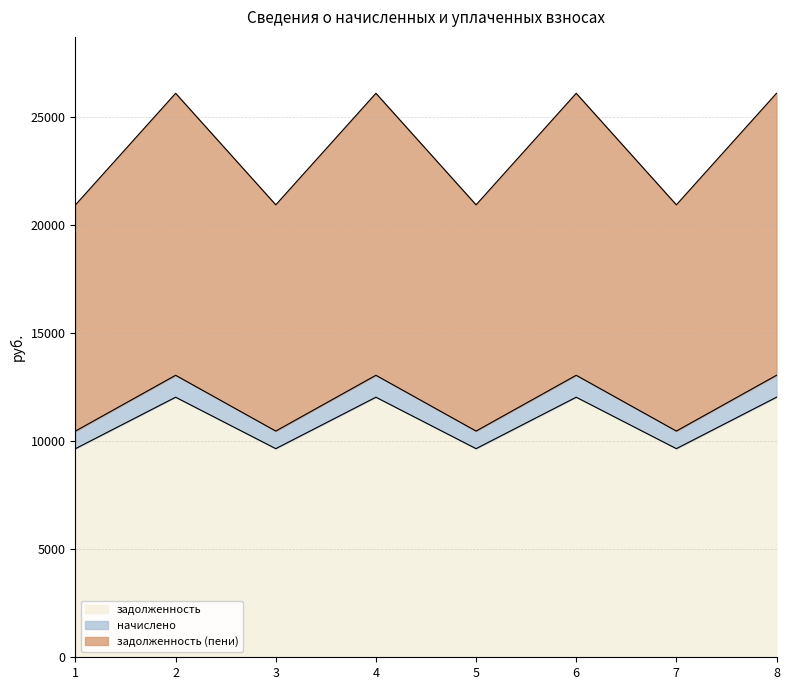

What is the difference between the задолженность values at 6 and 7?

2380.8